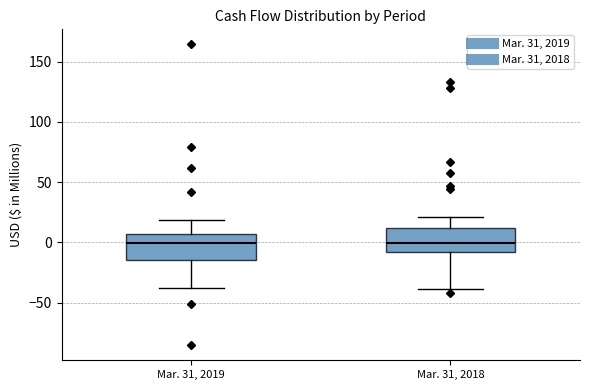

Reading left to right, read every box against the y-axis: the position of its median line, the range the box covers, and the ends of its whiskers. The values are not printed on the chart, so give them approximately, as read against the axis.

Mar. 31, 2019: median 0, box -15 to 5, whiskers -40 to 20
Mar. 31, 2018: median 0, box -10 to 10, whiskers -40 to 20